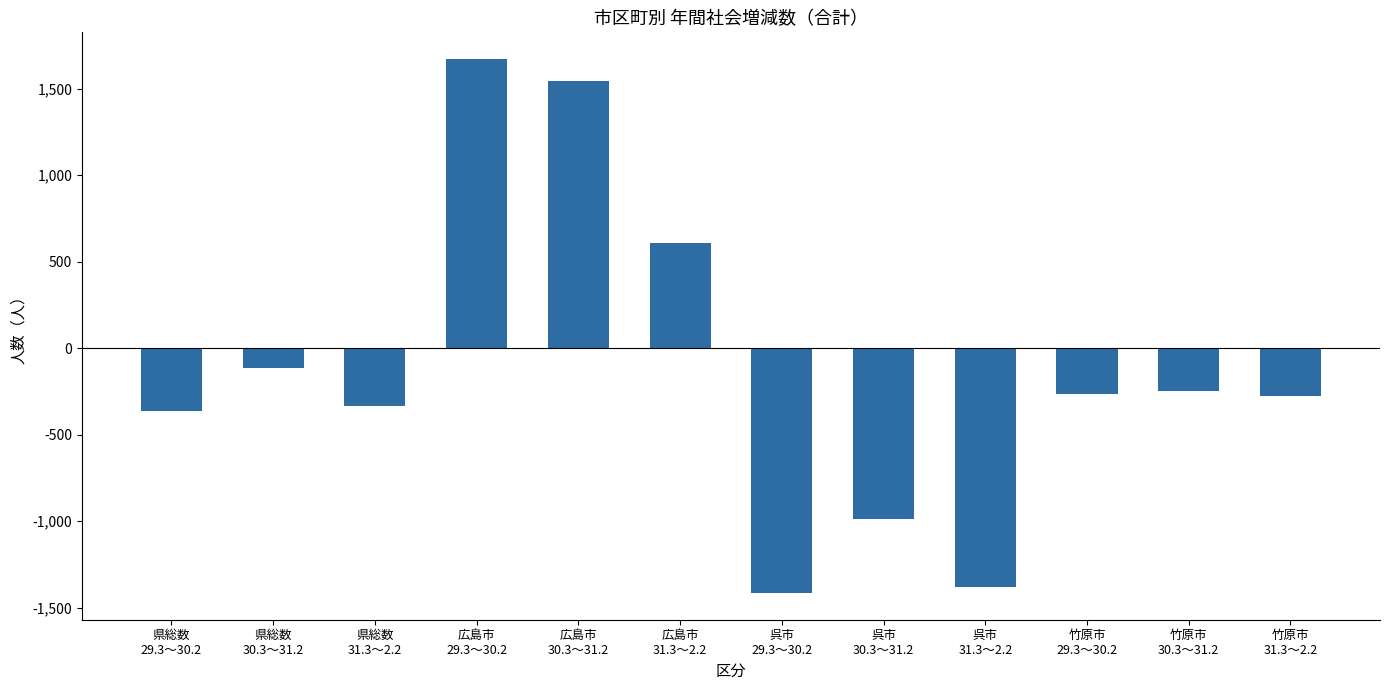

What is the label of the 10th bar from the right?

県総数
31.3～2.2